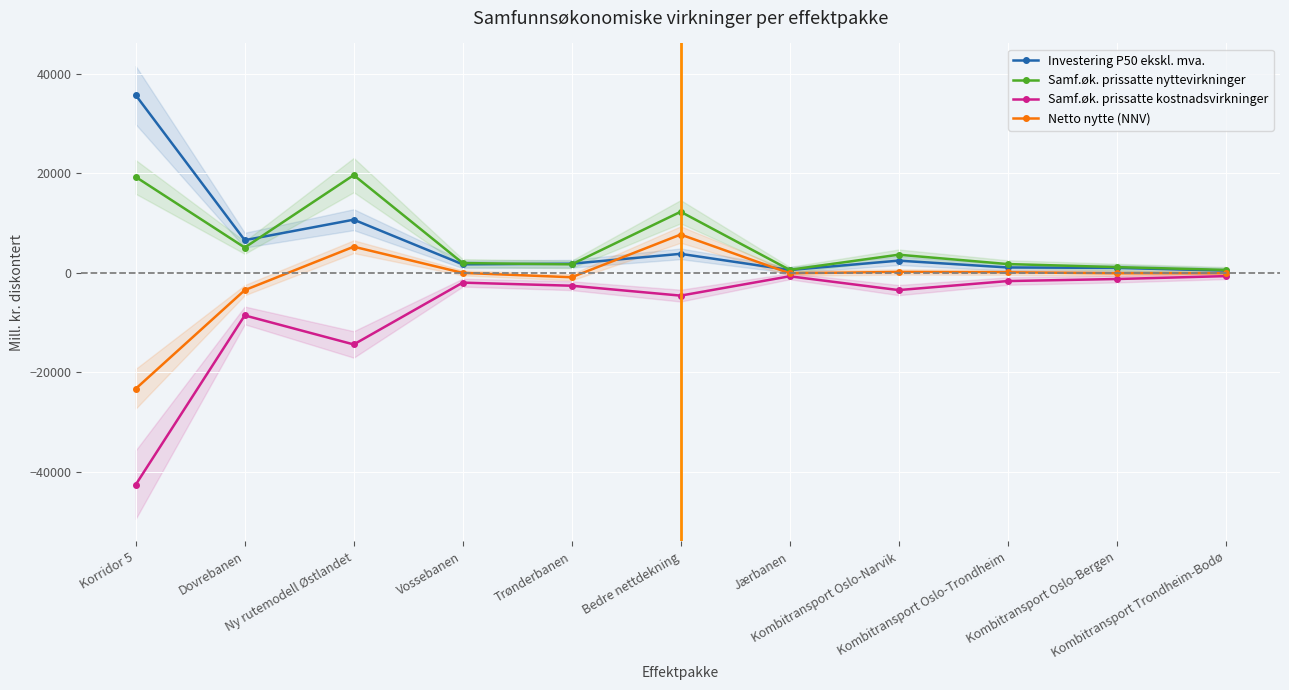

What is the average value of the Investering P50 ekskl. mva. series?

5982.4